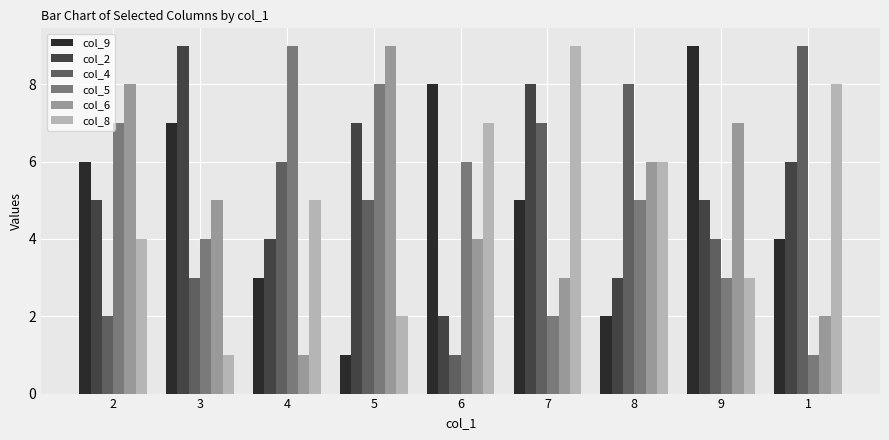

What is the highest value of the col_5 series?

9